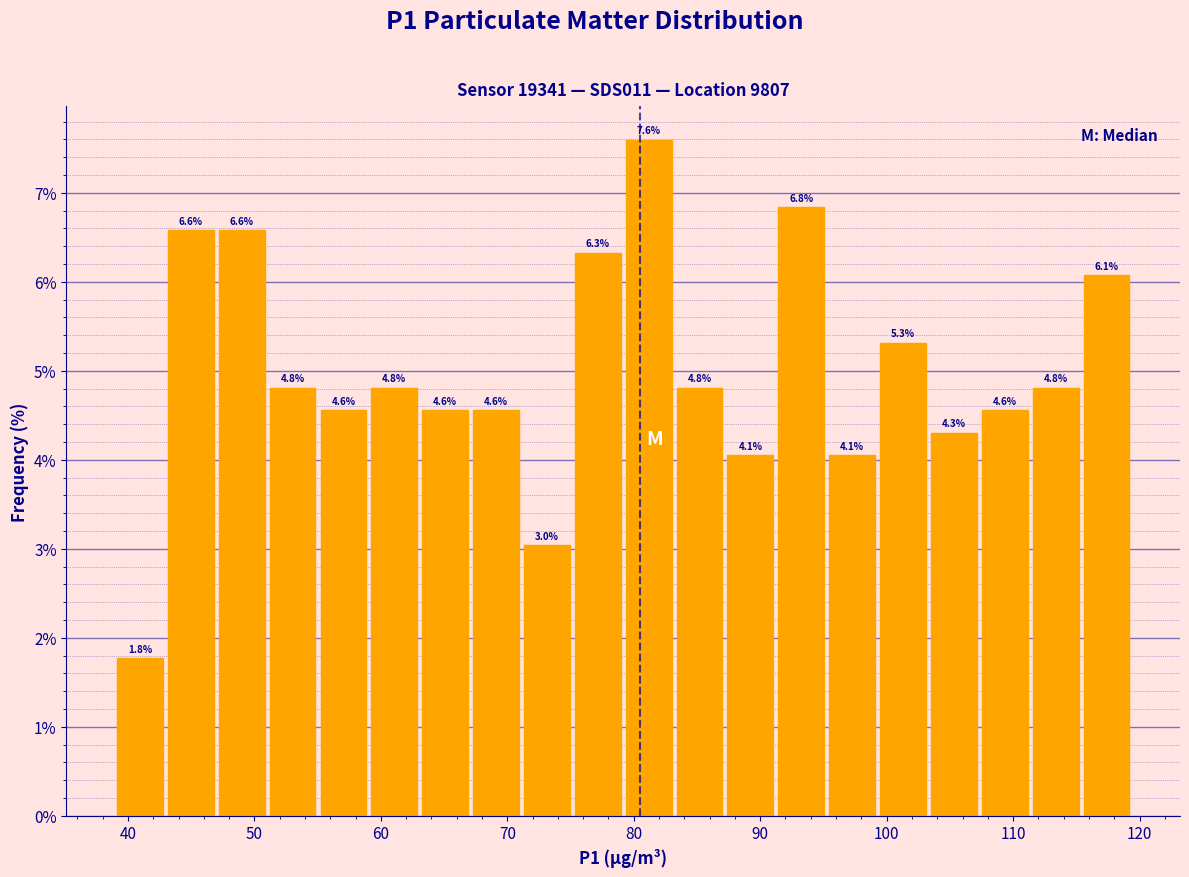

Over which range of the x-axis is the bar tallest?

79 to 83